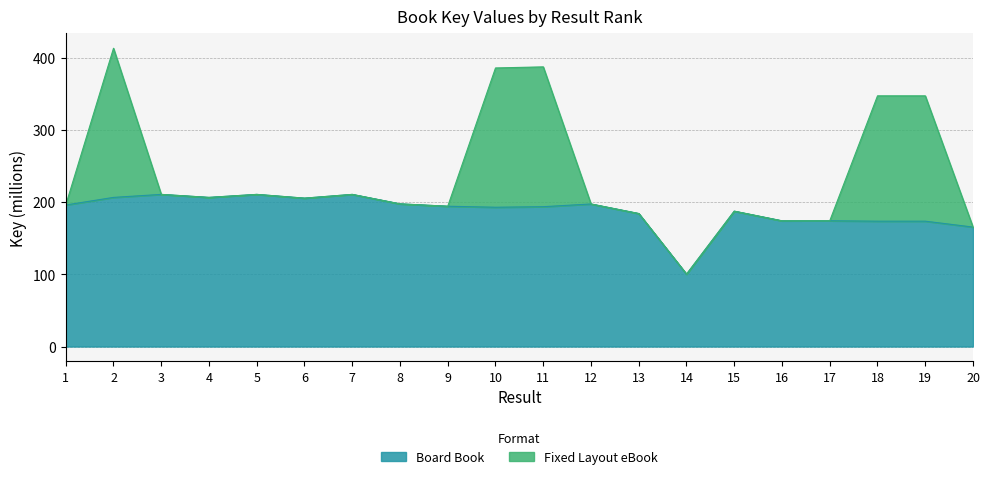

Which has a higher value, 19 or 13?

13